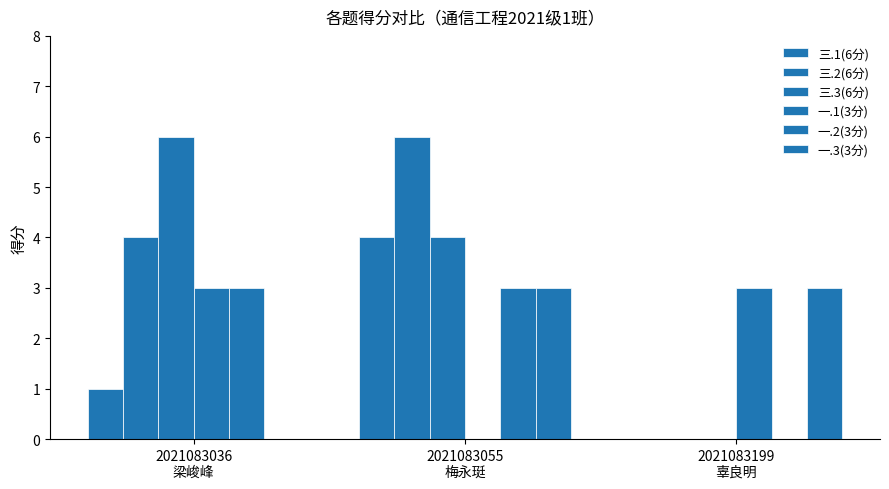

At which category is the sum across all series the highest?

2021083055
梅永珽